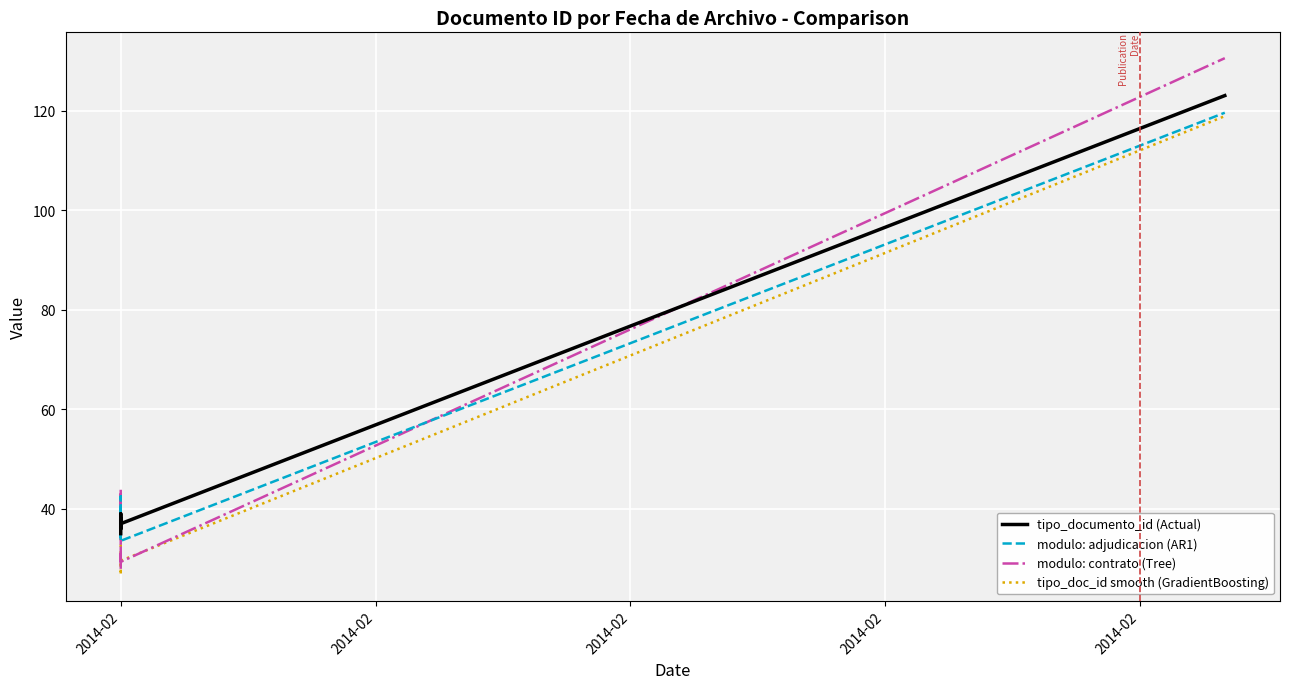

What is the difference between the second highest and minimum values in the tipo_documento_id (Actual) series?

4.0